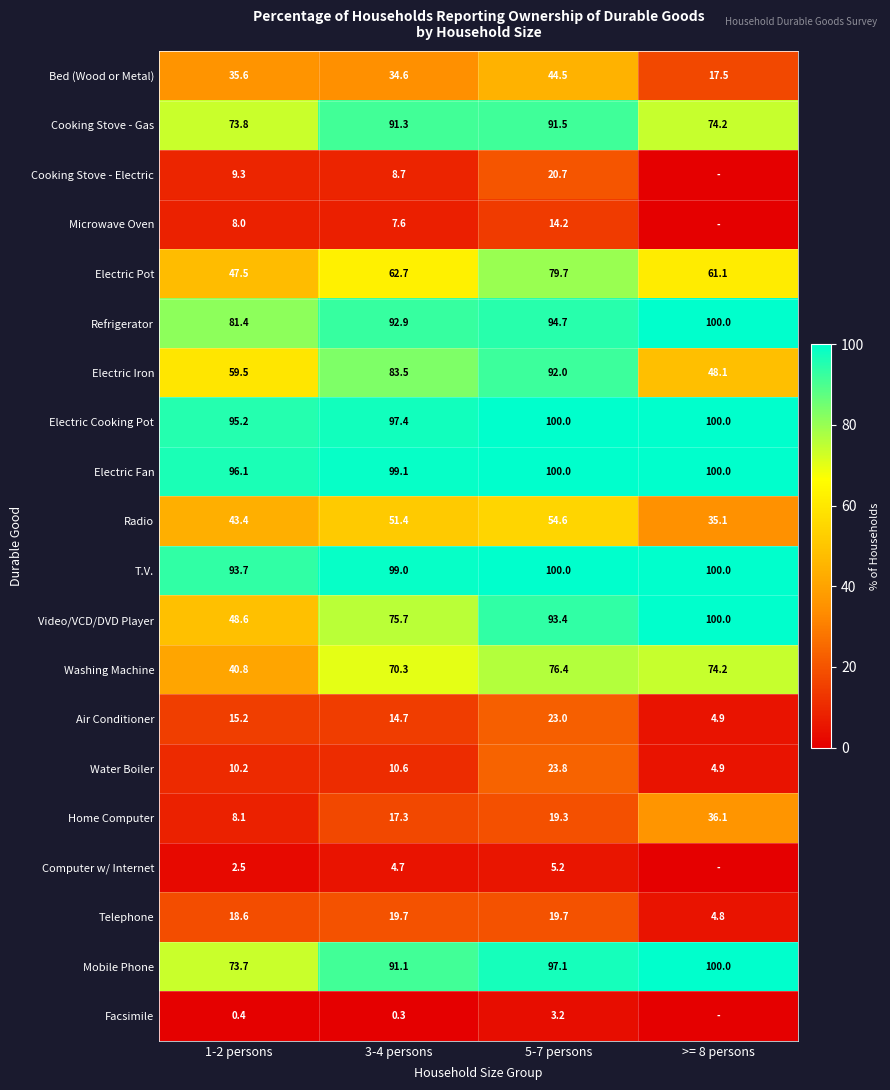

How many data points does each series have?

4